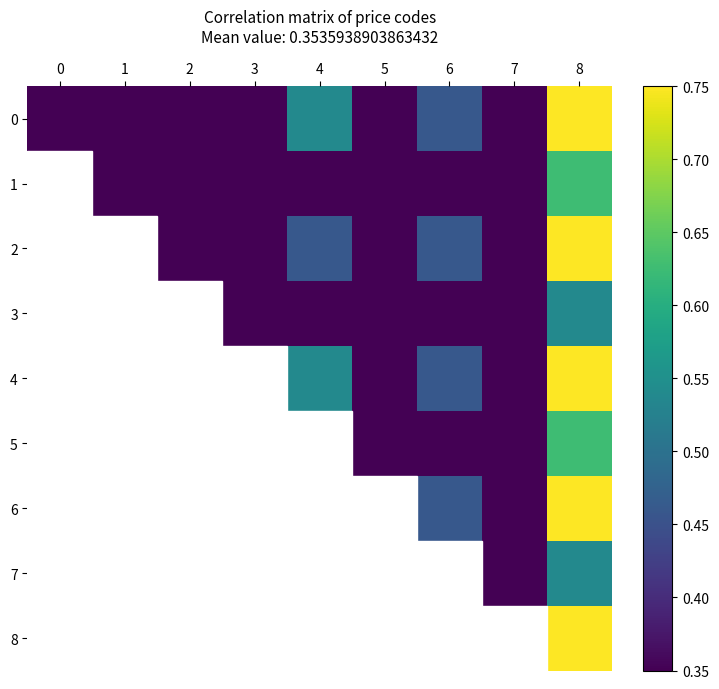

How many positive values does the 8 series have?

1